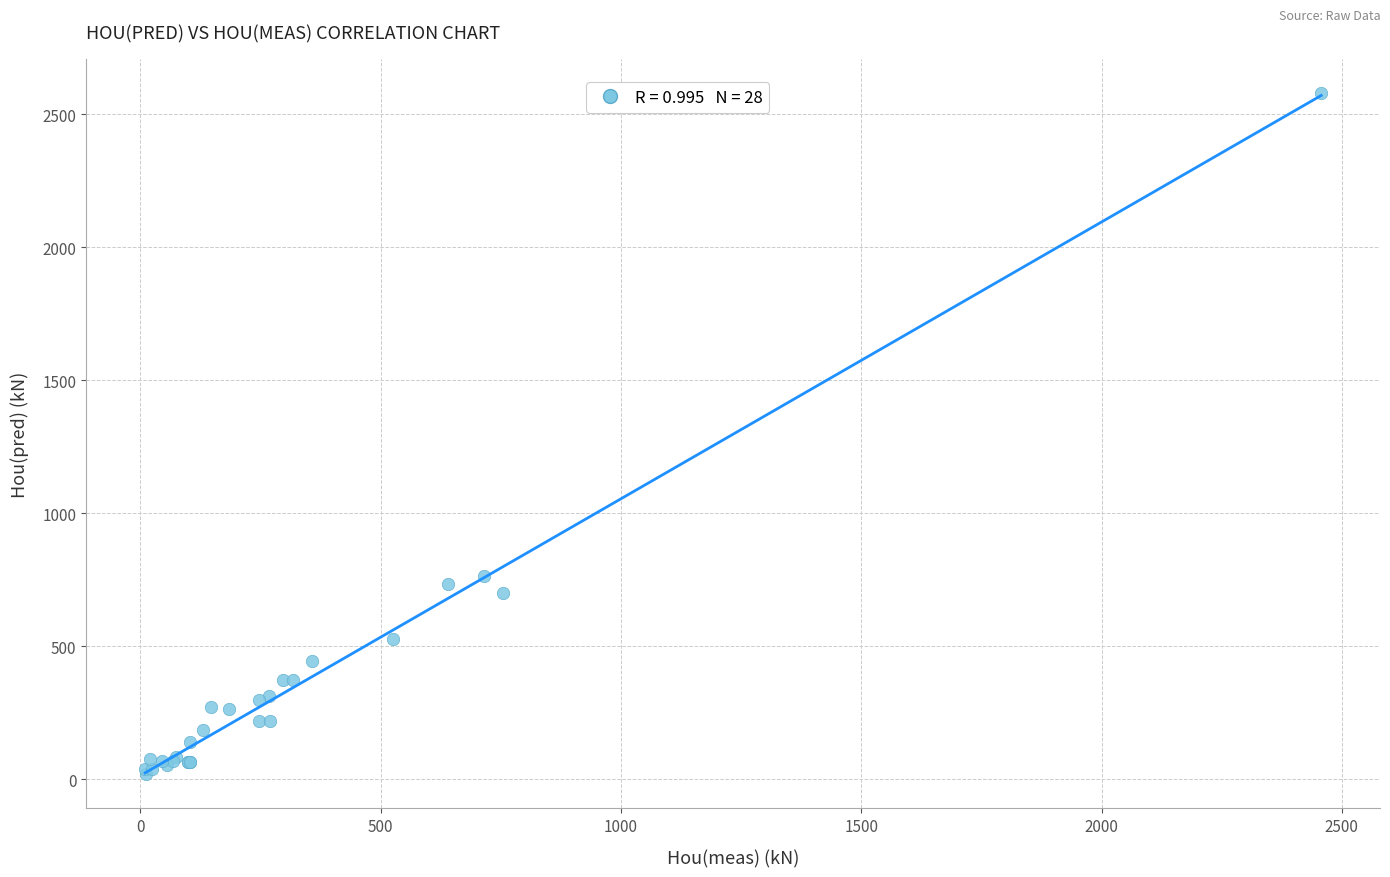

What Y value in the scatter plot is closest to 1298?

764.9